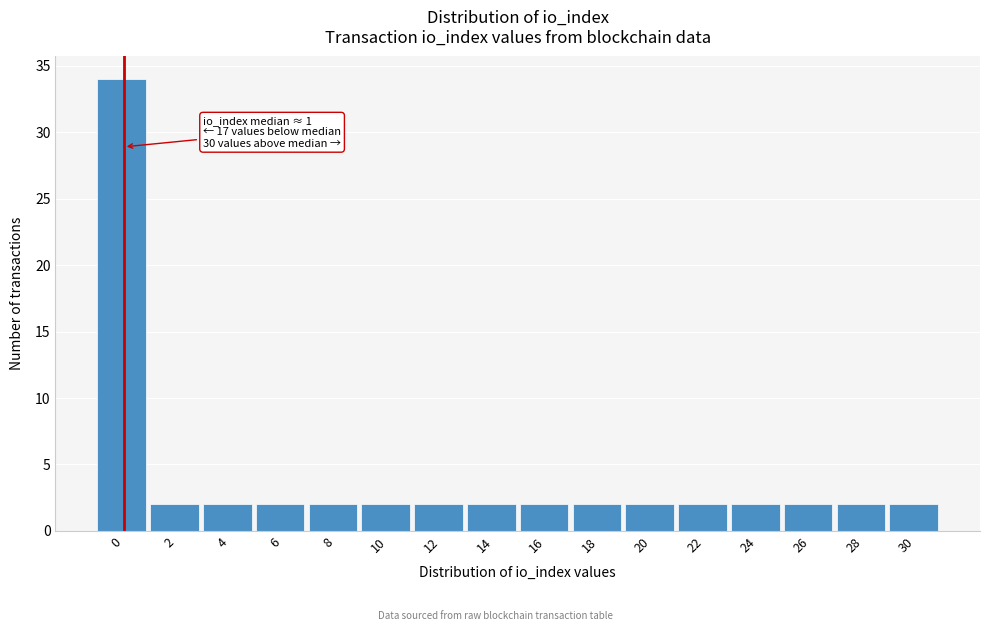

Reading right to left, what are all the values shown in this chart?

30=2	28=2	26=2	24=2	22=2	20=2	18=2	16=2	14=2	12=2	10=2	8=2	6=2	4=2	2=2	0=34